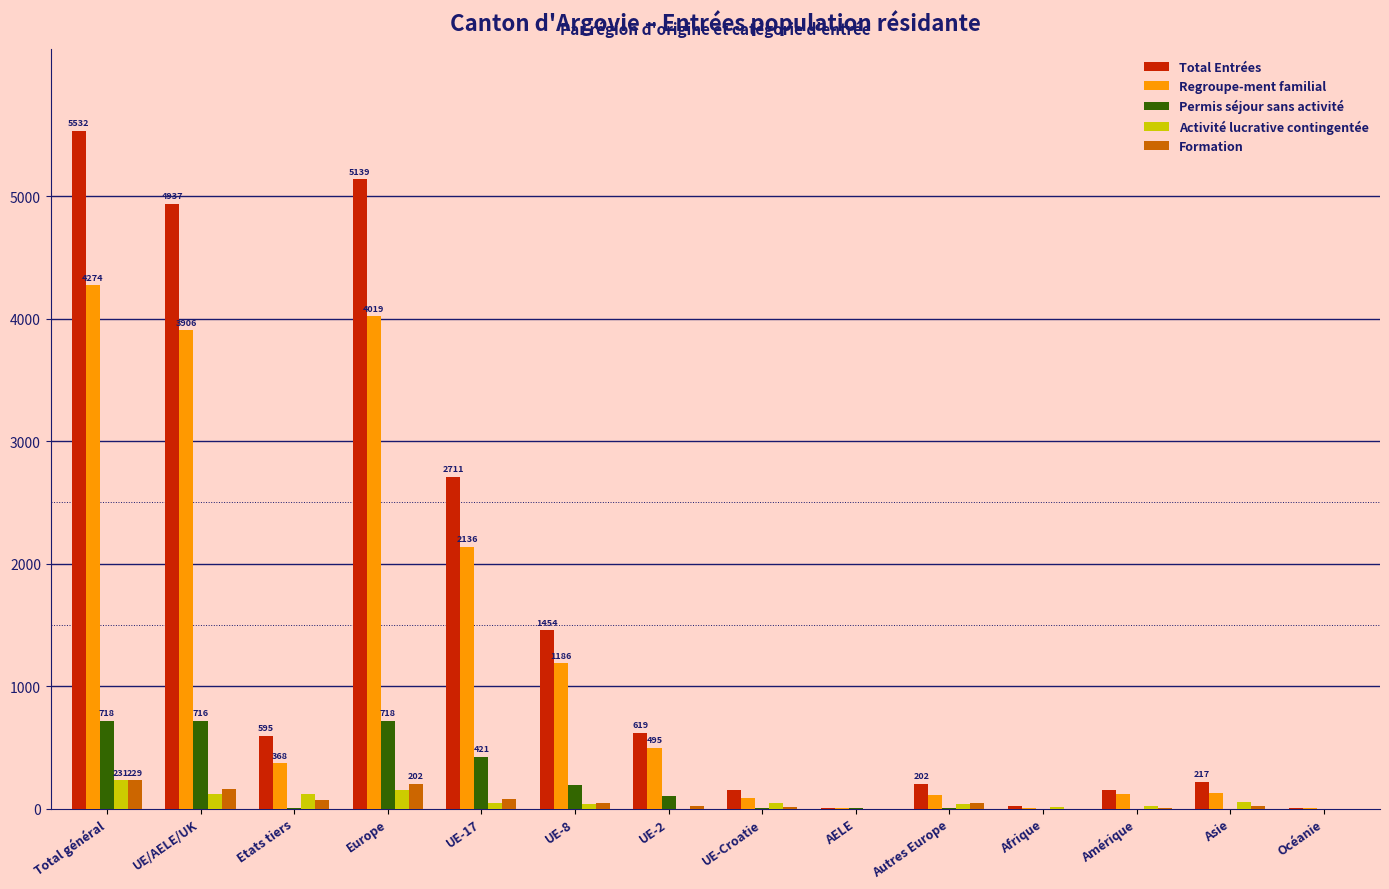

Where does the Total Entrées series first go above 595?

Total général